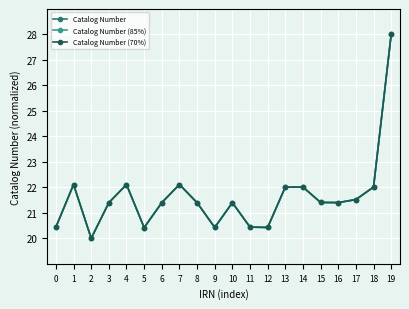

Is the value of Catalog Number (85%) at 19 greater than the value of Catalog Number (70%) at 8?

Yes